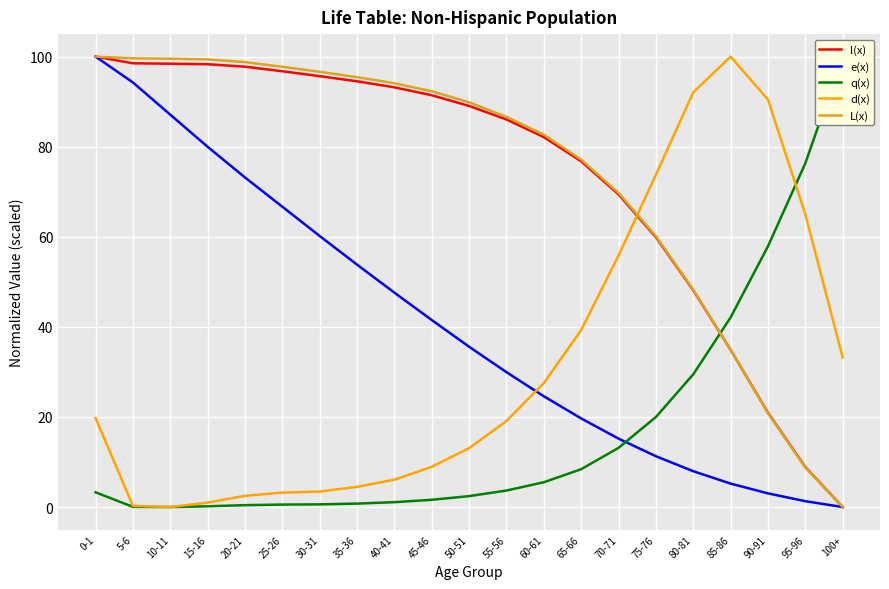

After their last crossing, which series has the higher values: L(x) or l(x)?

l(x)